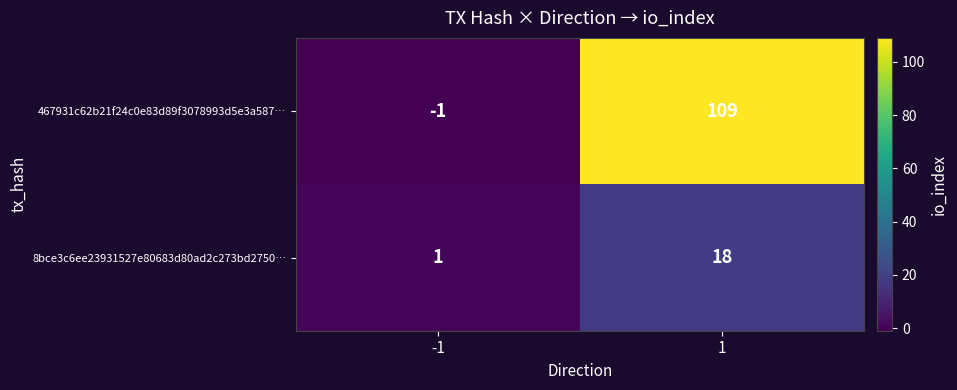

Which series has the largest total across all categories?

467931c62b21f24c0e83d89f3078993d5e3a587…